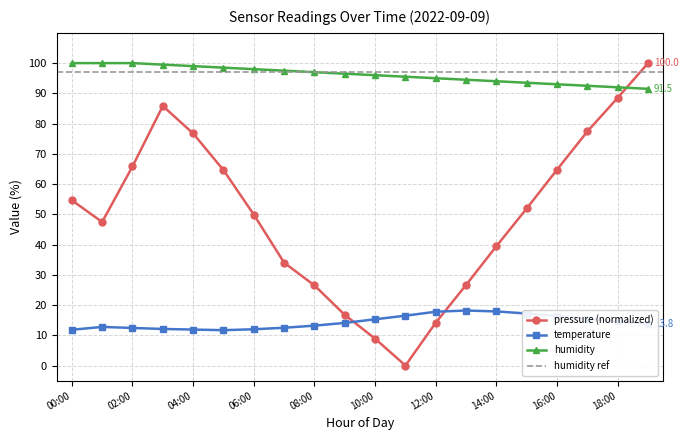

At how many categories does at least one series exceed 13?

20